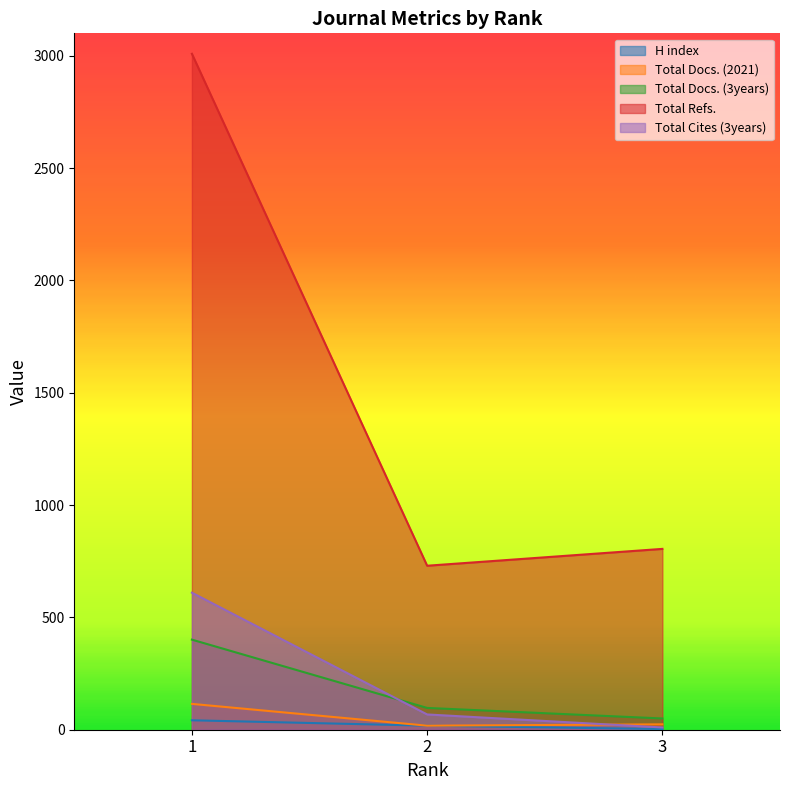

Reading right to left, transcribe all the data shown in this chart.

H index: 3	18	42
Total Docs. (2021): 24	18	115
Total Docs. (3years): 50	97	401
Total Refs.: 805	730	3009
Total Cites (3years): 10	68	610